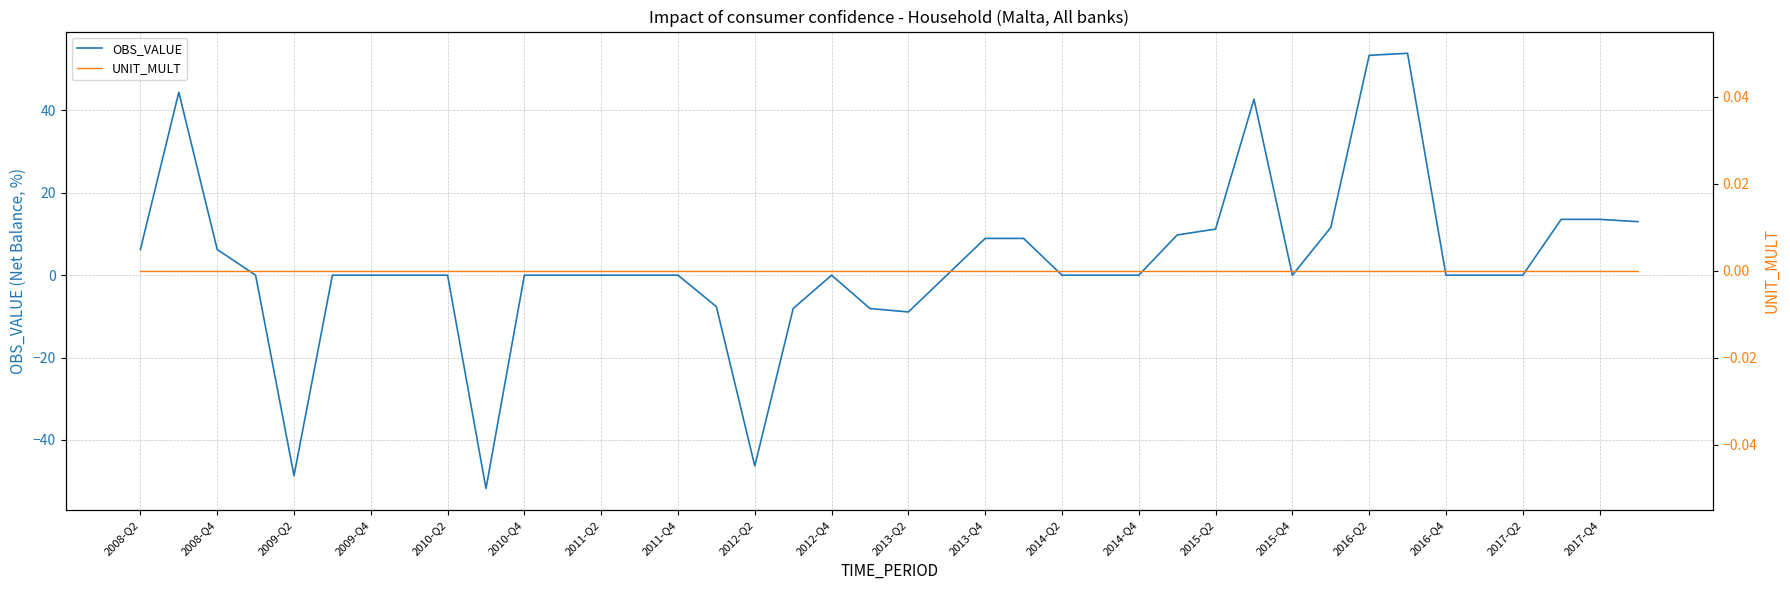

At how many categories does at least one series exceed -25?

40